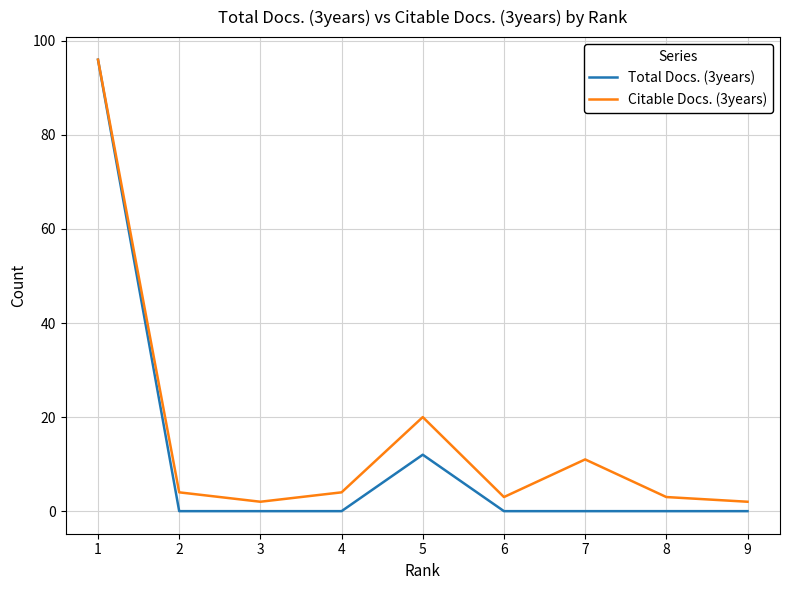

Does the chart display data point markers on the line(s)?

No